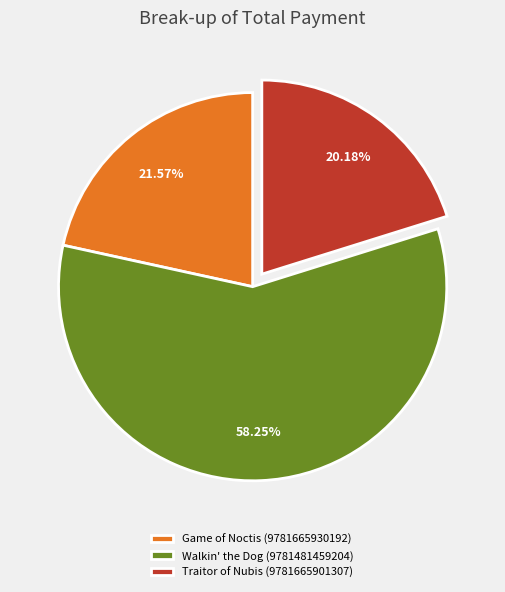

To the nearest percent, what is the difference between the largest and smallest slice percentages?

38%